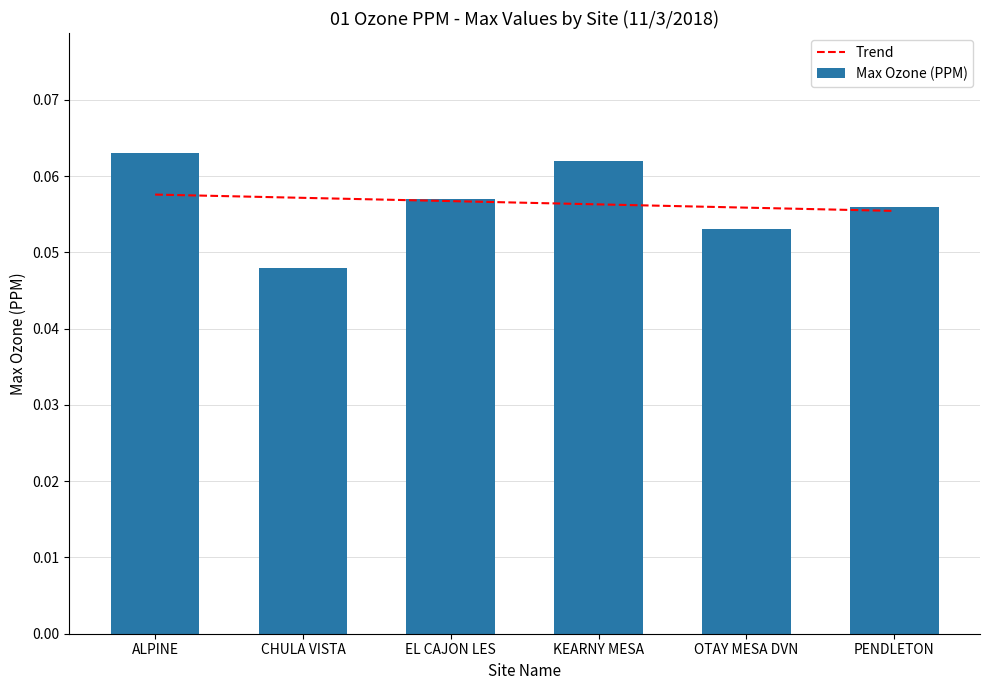

Which has a higher value, CHULA VISTA or OTAY MESA DVN?

CHULA VISTA